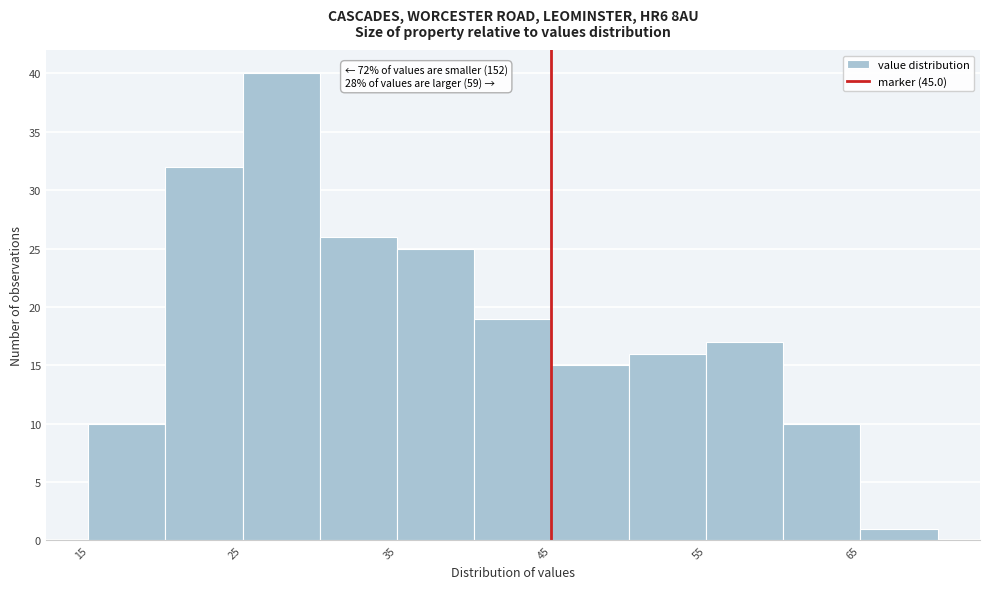

Which range on the x-axis has the tallest bar?

25 to 30